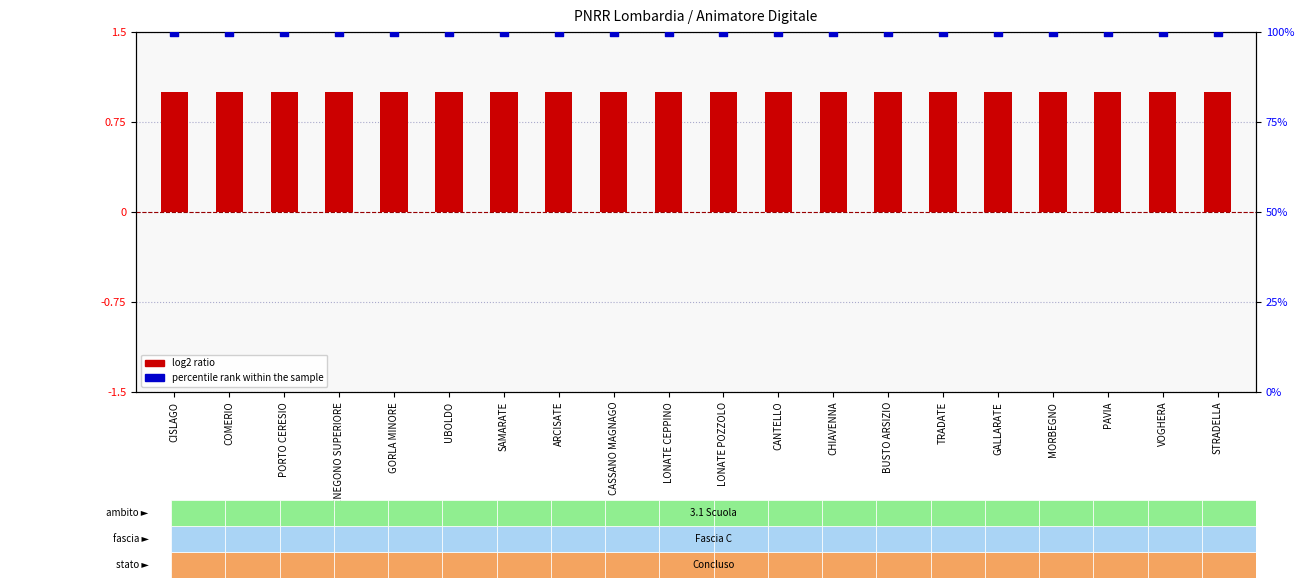

At which category is the sum across all series the highest?

CISLAGO